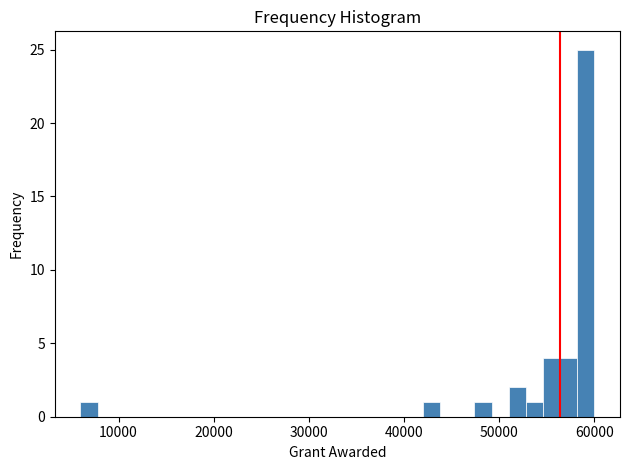

Around what value on the x-axis is the tallest bar? Give the approximate position of its centre, as read against the axis.

59000